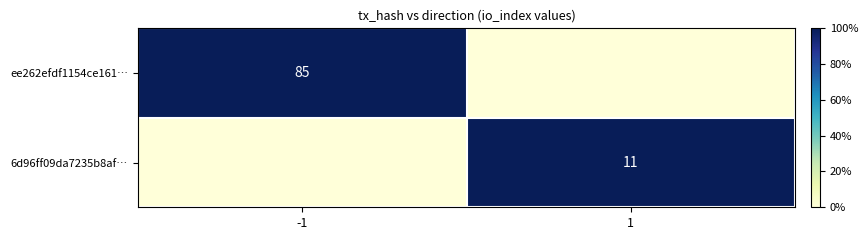

The ee262efdf1154ce161… series shows 85 at -1. True or false?

True